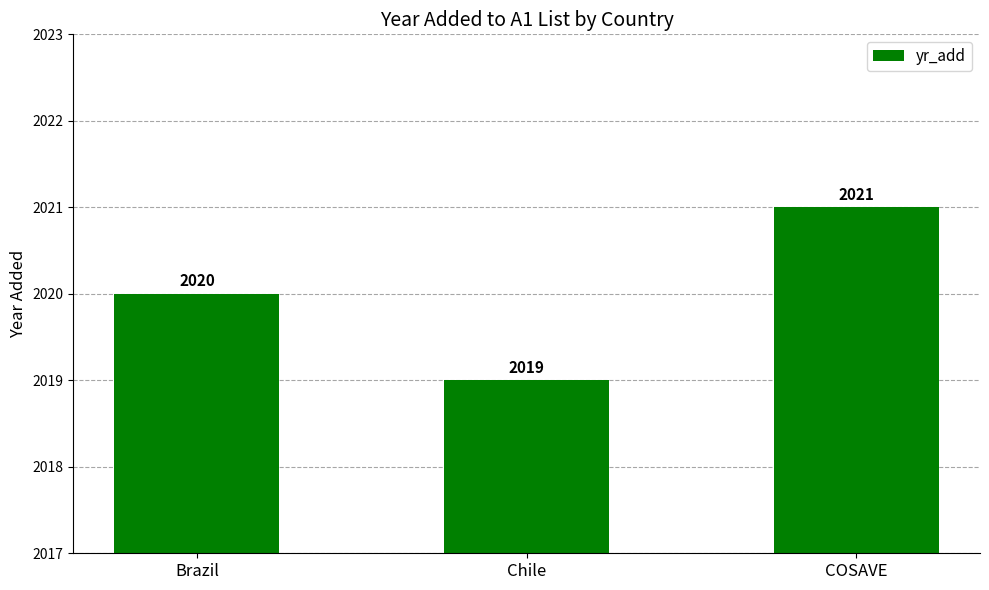

Rank the categories by value from highest to lowest.

COSAVE, Brazil, Chile